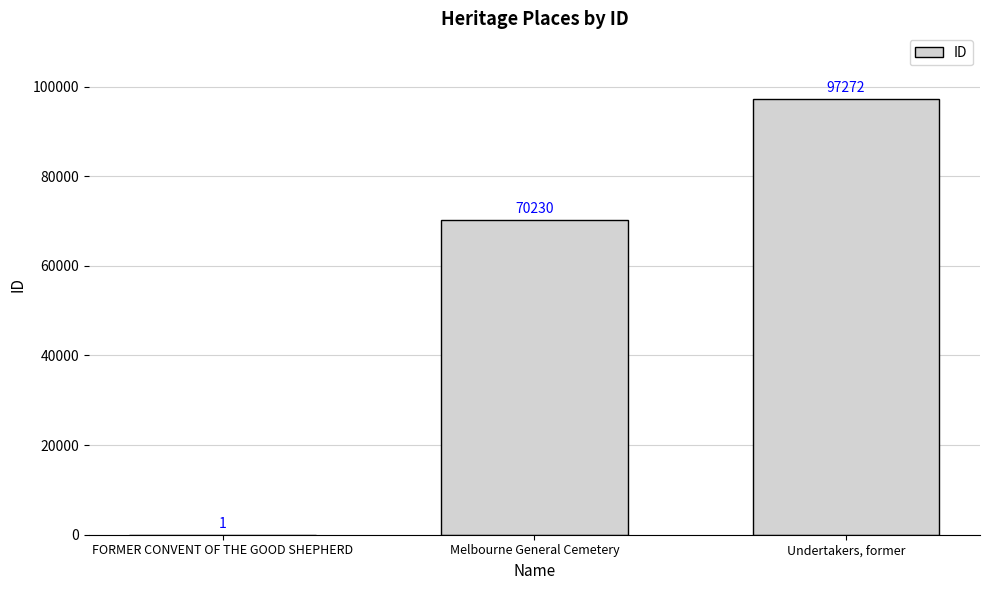

What is the sum of the values at Undertakers, former and Melbourne General Cemetery?

167502